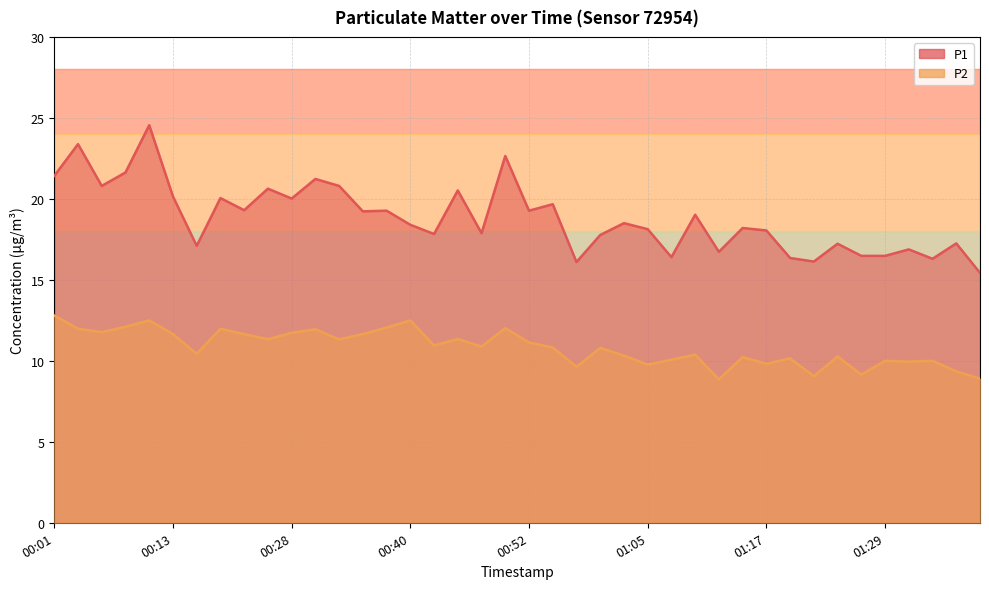

What is the label of the 37th point from the right?

00:08